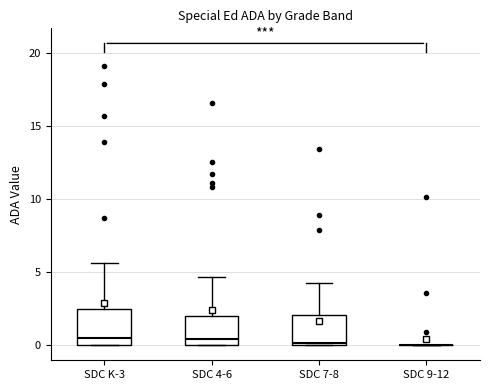

Reading left to right, read every box against the y-axis: the position of its median line, the range the box covers, and the ends of its whiskers. The values are not printed on the chart, so give them approximately, as read against the axis.

SDC K-3: median 0.5, box 0.0 to 2.5, whiskers 0.0 to 5.5
SDC 4-6: median 0.5, box 0.0 to 2.0, whiskers 0.0 to 4.5
SDC 7-8: median 0.0, box 0.0 to 2.0, whiskers 0.0 to 4.0
SDC 9-12: box collapsed to a line at 0.0, whiskers 0.0 to 0.0